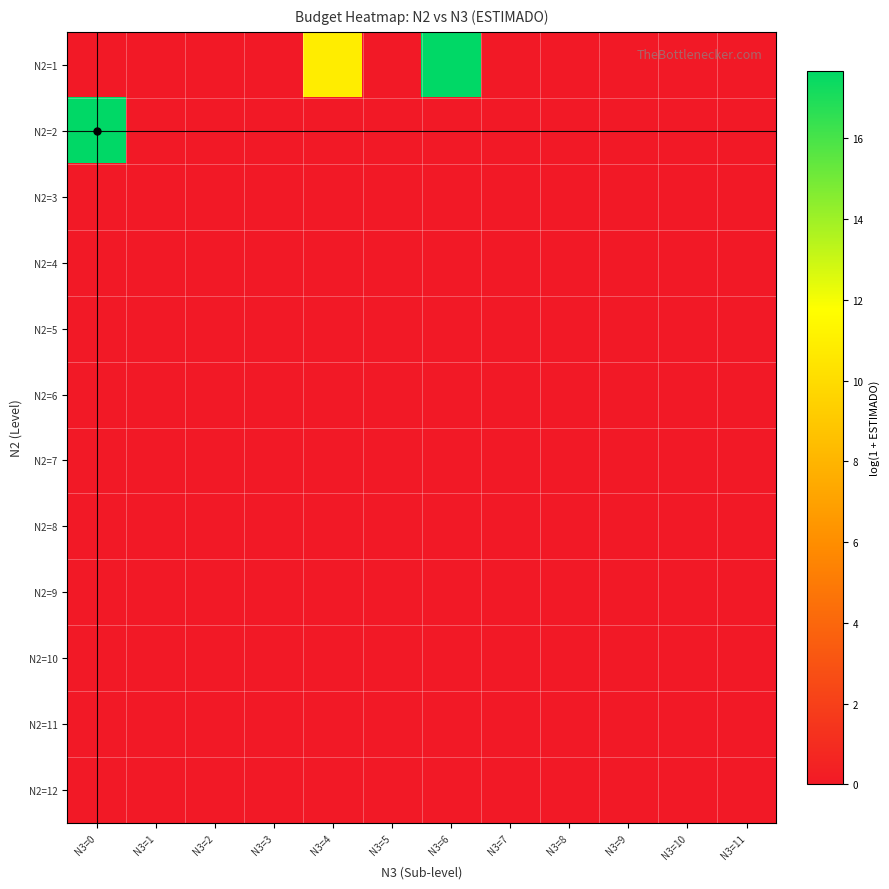

Between N3=1 and N3=5, which series saw the biggest shift?

N2=1